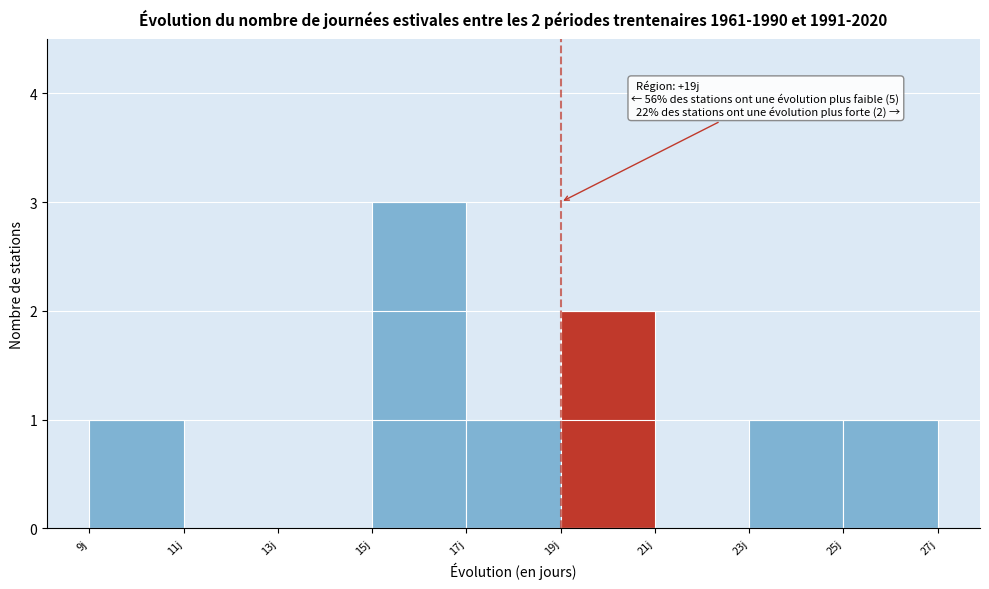

Which range on the x-axis has the tallest bar?

15 to 17